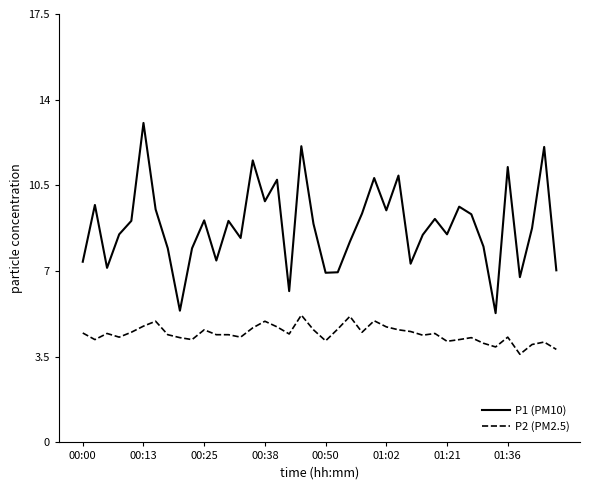

True or false: P2 (PM2.5) and P1 (PM10) cross at least once.

False